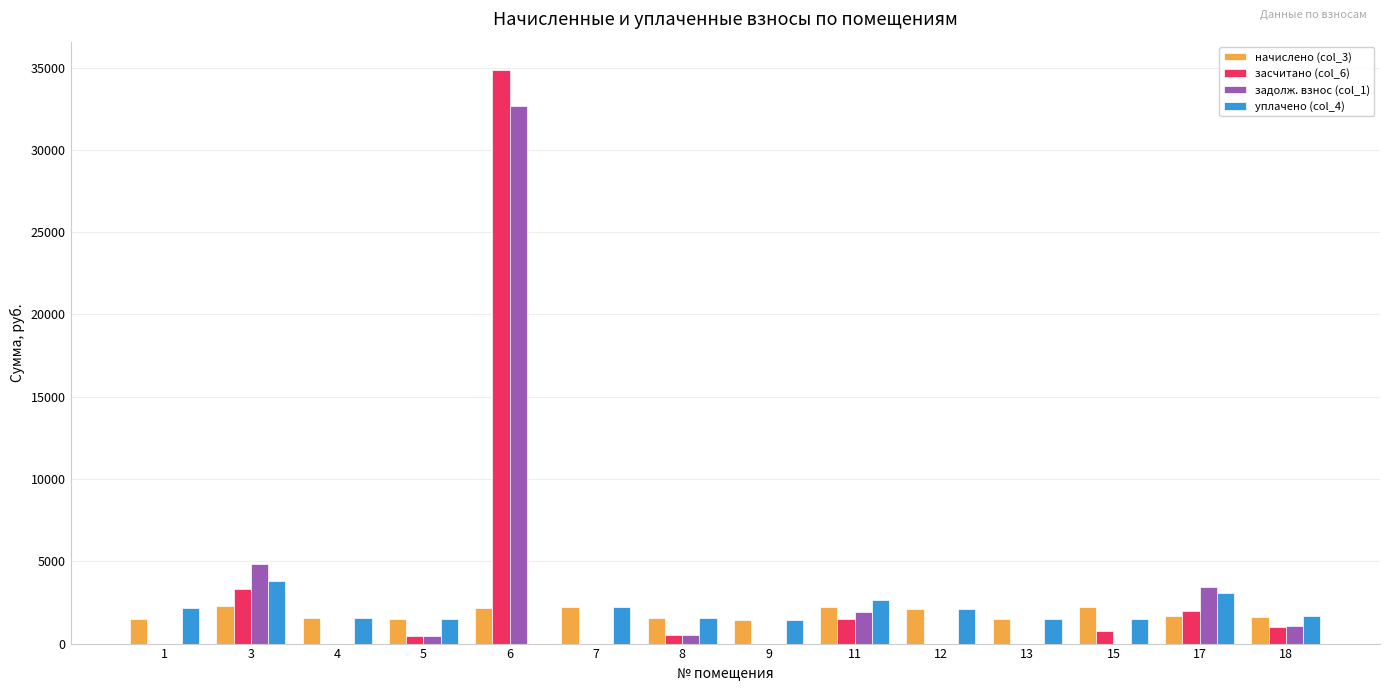

How many groups of bars are there?

14